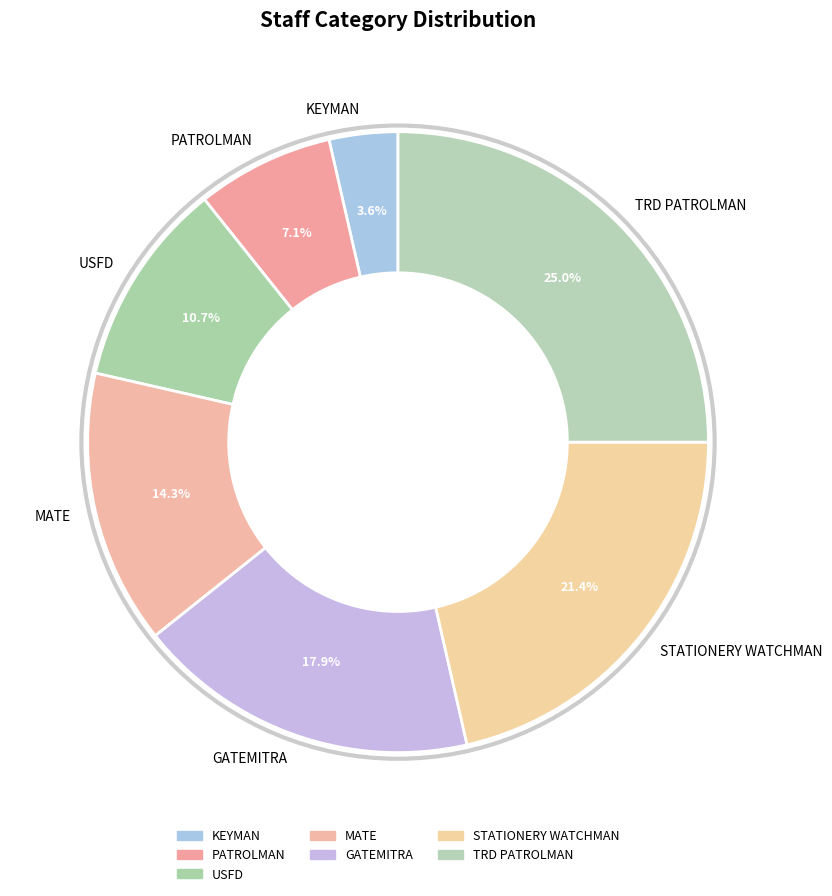

The STATIONERY WATCHMAN slice represents 21% of the pie. True or false?

True